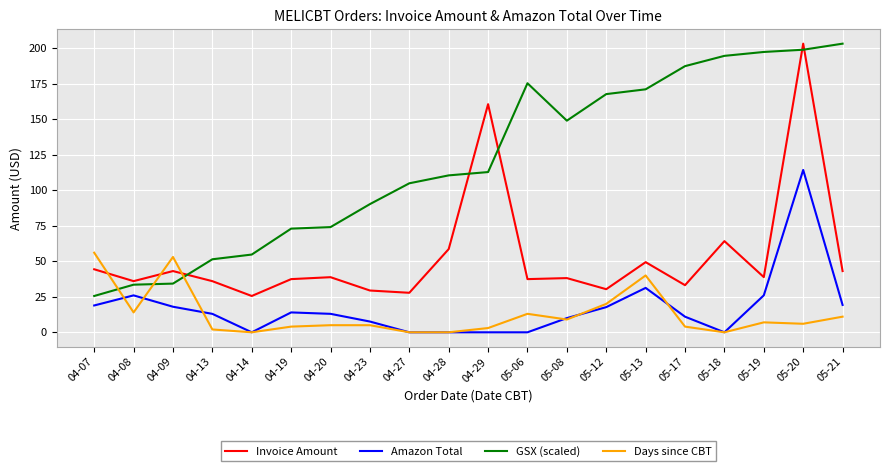

Which category has the lowest value in the GSX (scaled) series?

04-07